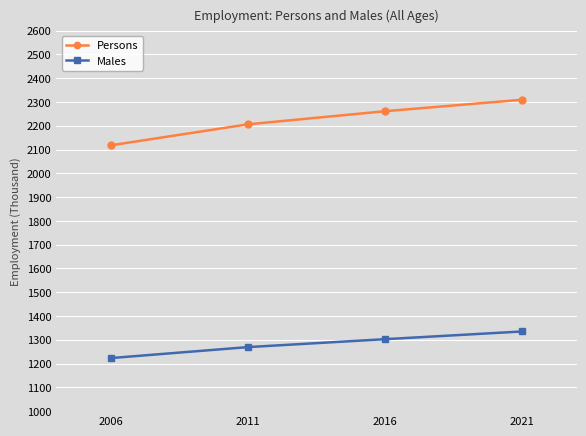

Reading left to right, extract all data points from this chart.

Persons: 2006=2118.0	2011=2206.3	2016=2261.3	2021=2309.6
Males: 2006=1223.2	2011=1269.3	2016=1302.6	2021=1335.0